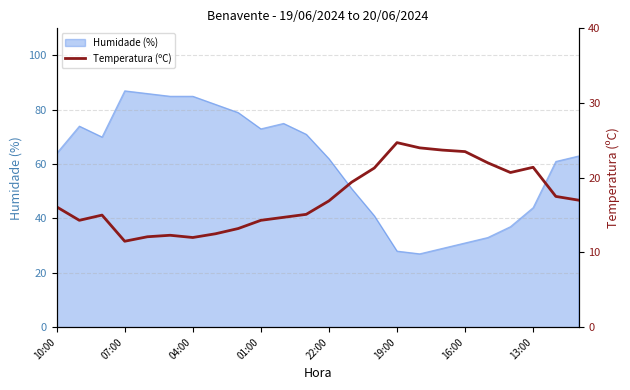

True or false: Humidade (%) has a value of 85 at 04:00.

True